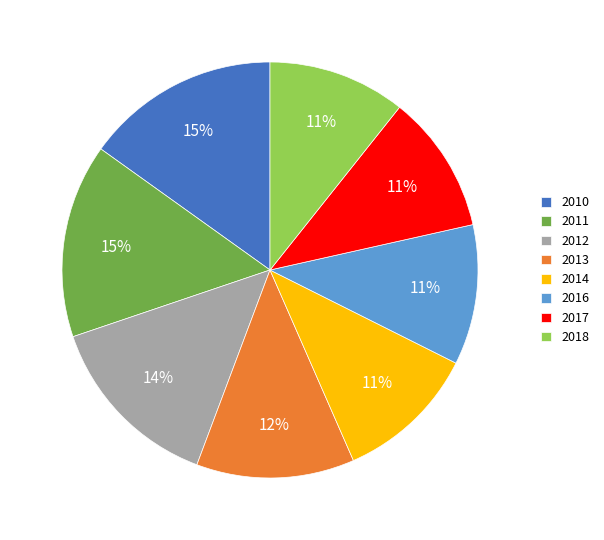

True or false: 2010 accounts for 15% of the total.

True